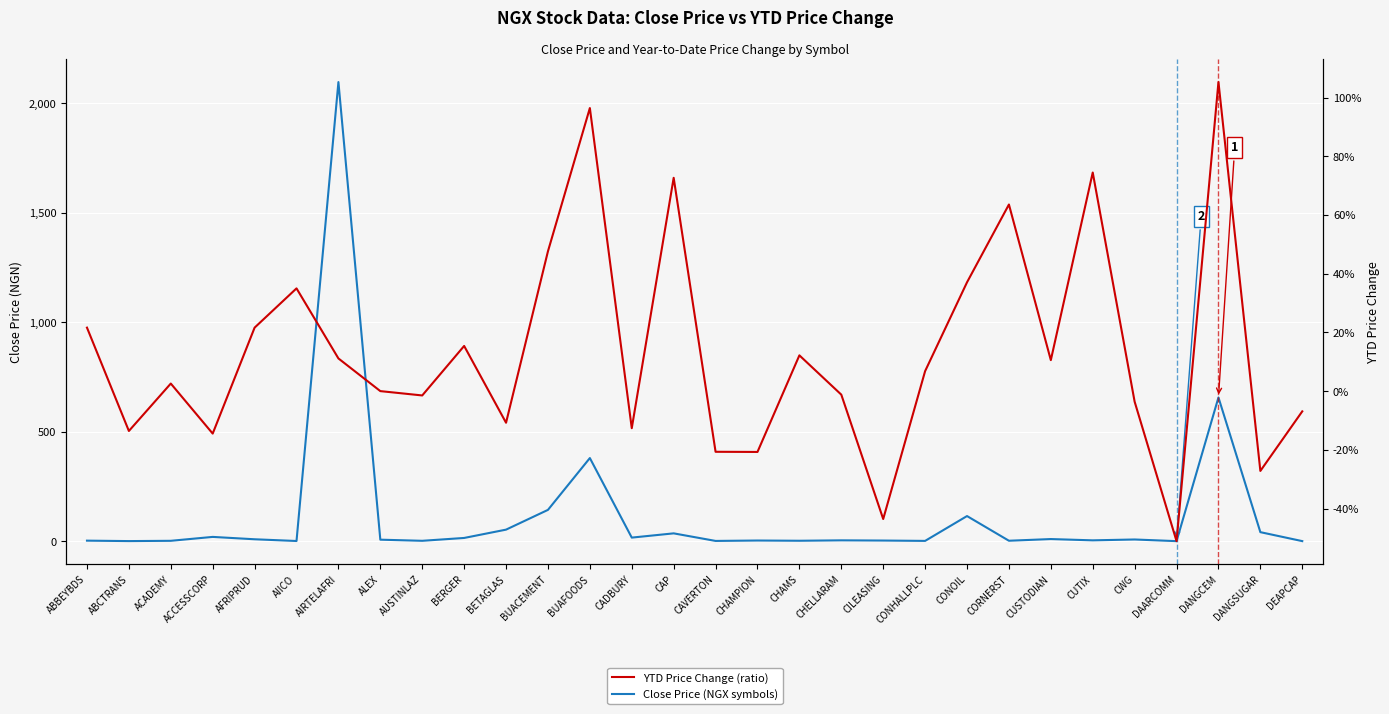

How many interior local valleys does the Close Price (NGX symbols) series have?

10